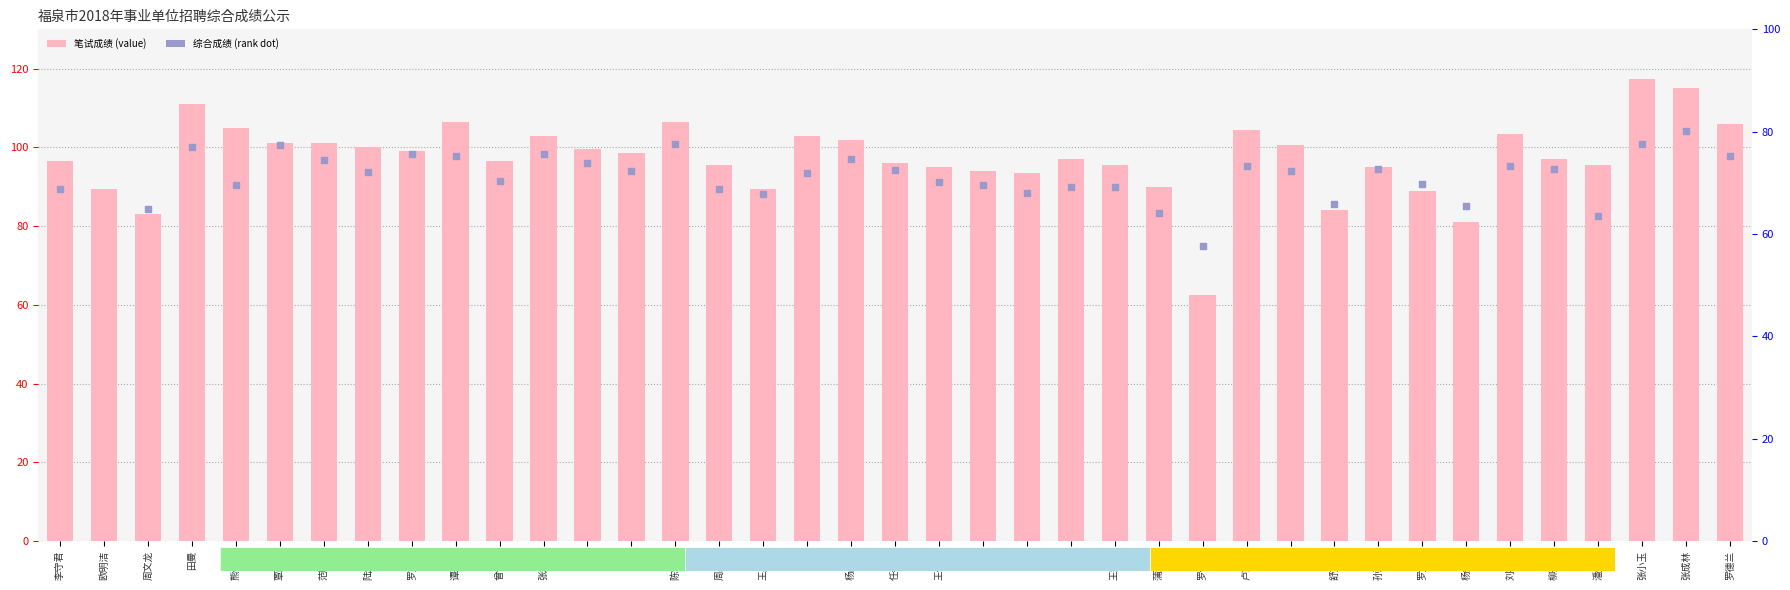

What are all the series names shown in the legend?

笔试成绩, 综合成绩